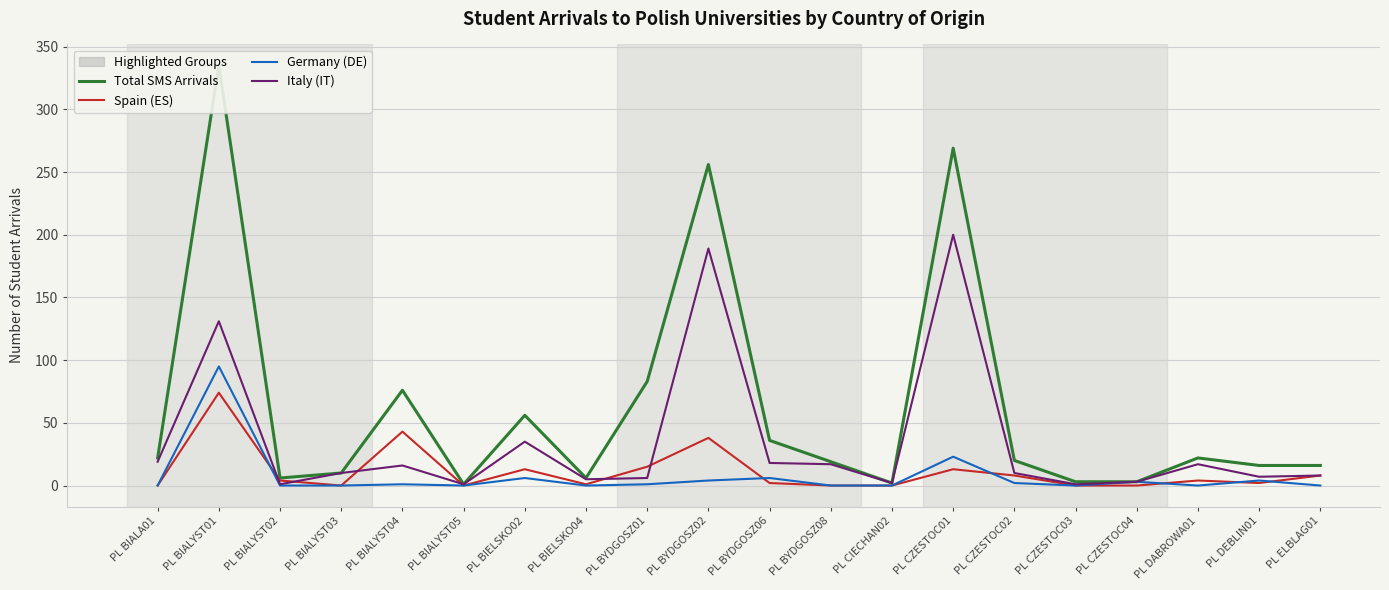

What is the sum of all Spain (ES) values?

225